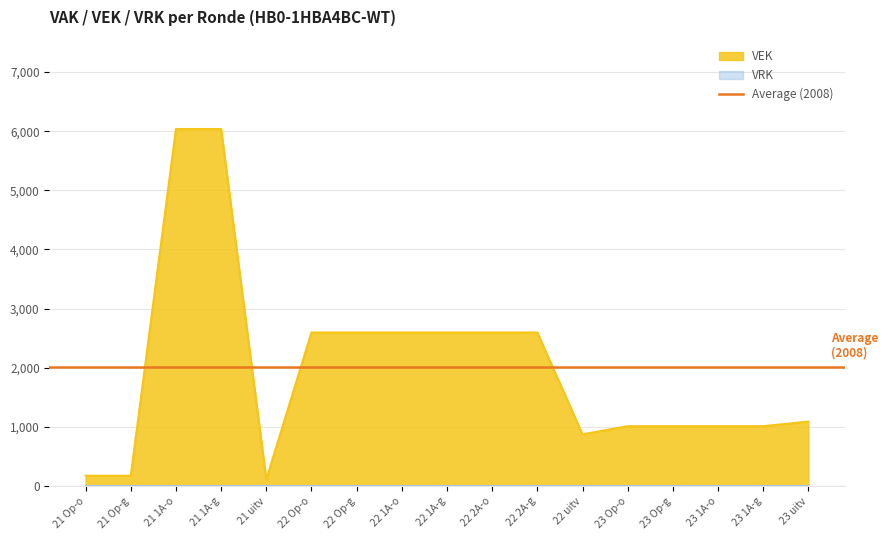

What is the highest value of the VEK series?

6036